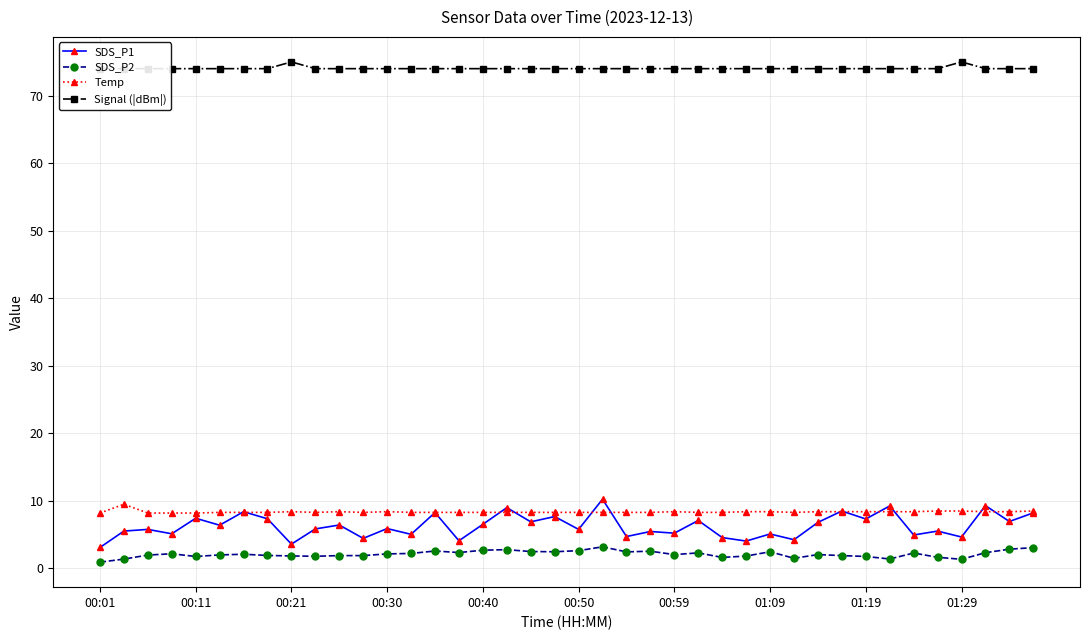

At which category does the chart reach its minimum across all series?

00:01